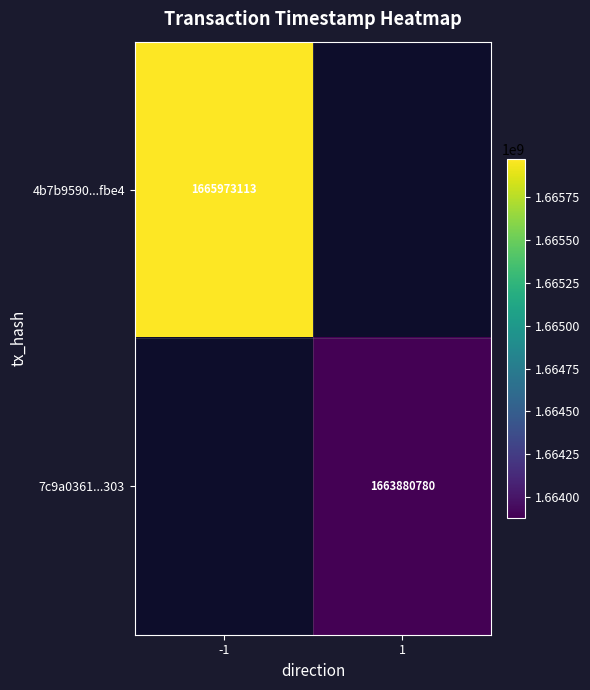

Rank the series by their average value, from highest to lowest.

4b7b9590...fbe4, 7c9a0361...303